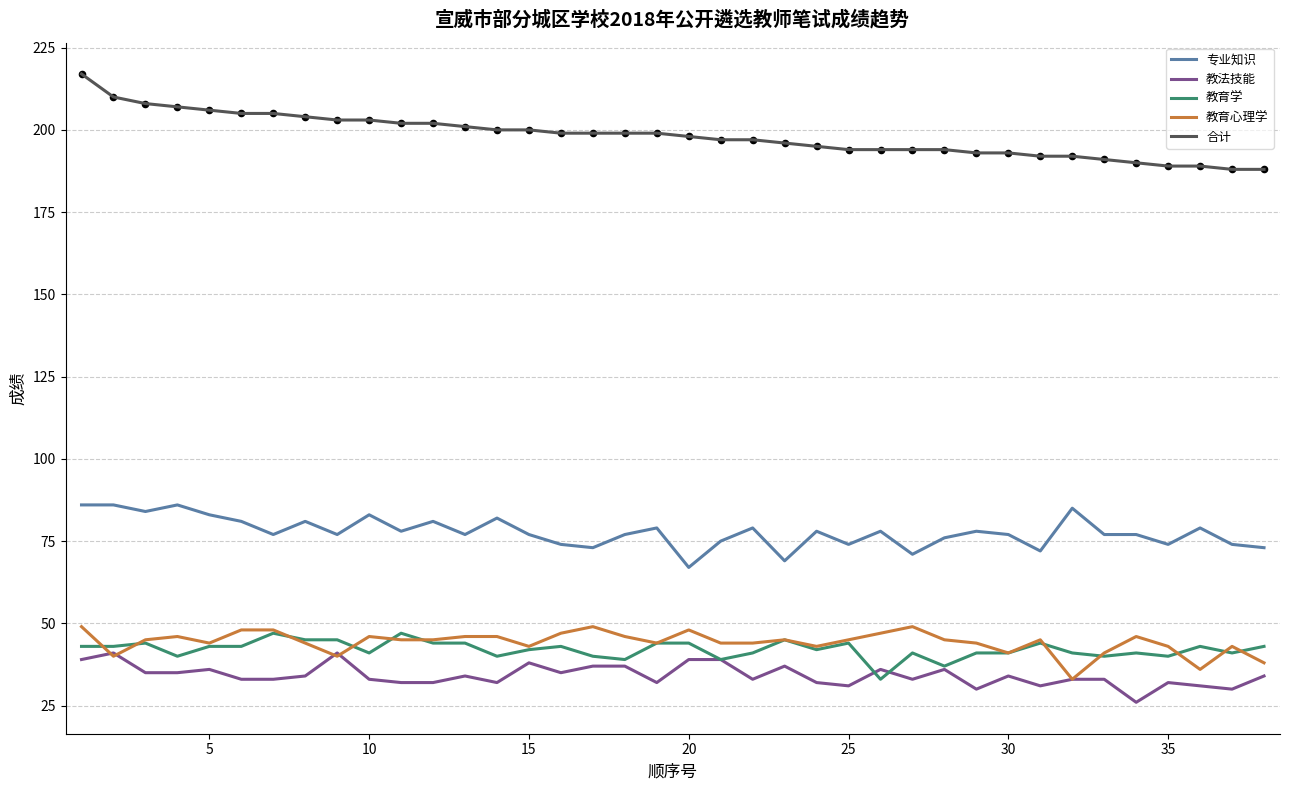

Which series reaches the maximum Y coordinate?

合计